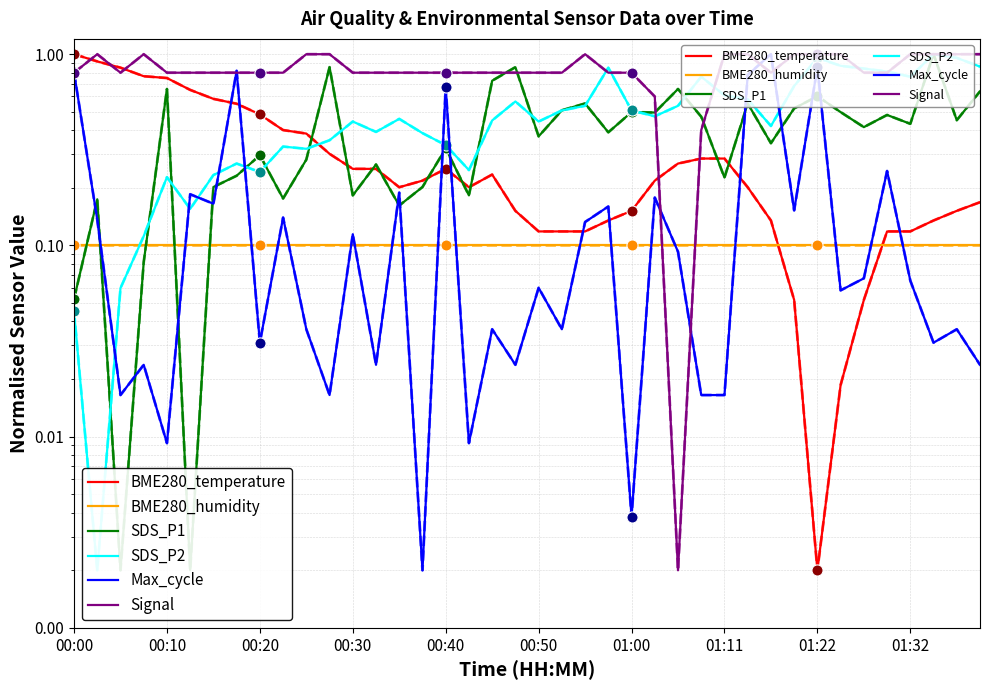

True or false: Signal and SDS_P1 intersect in this chart.

True